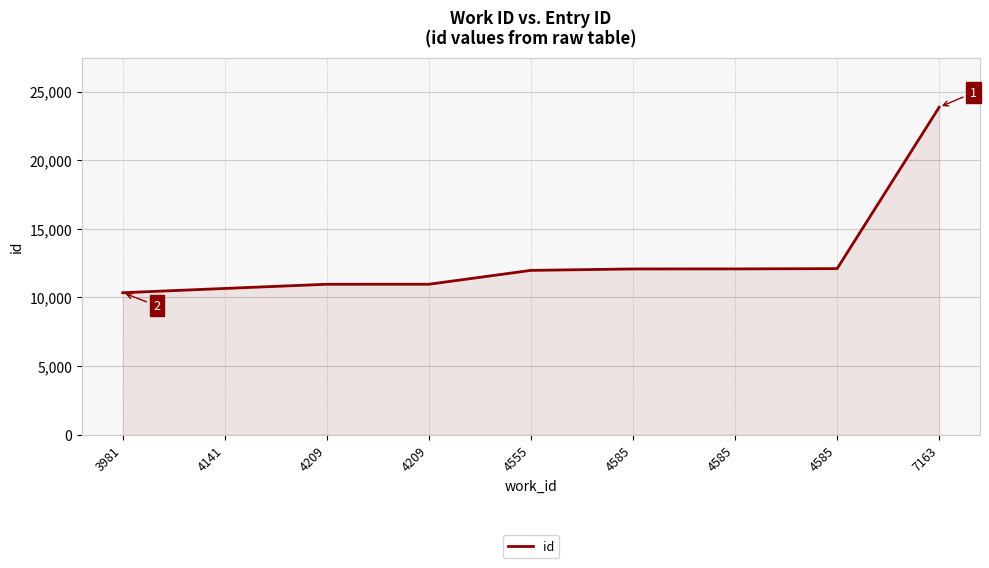

What is the smallest value displayed?

10342